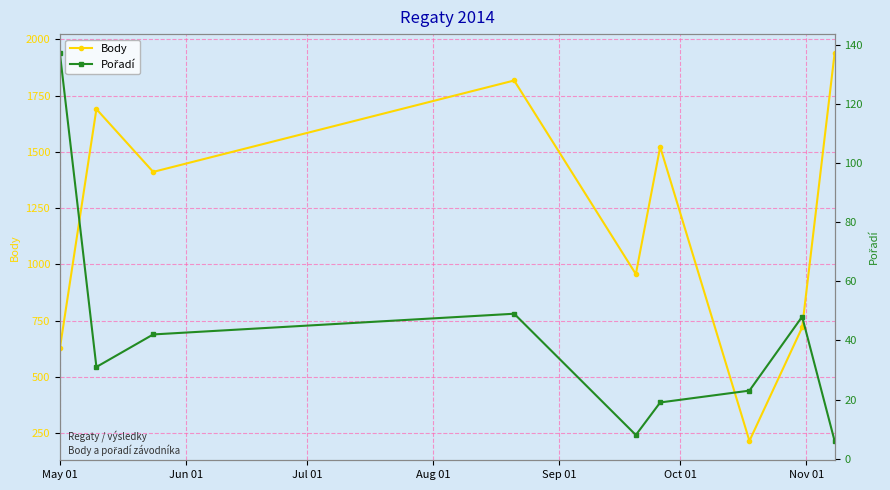

Is this an area chart (filled region under the line)?

No